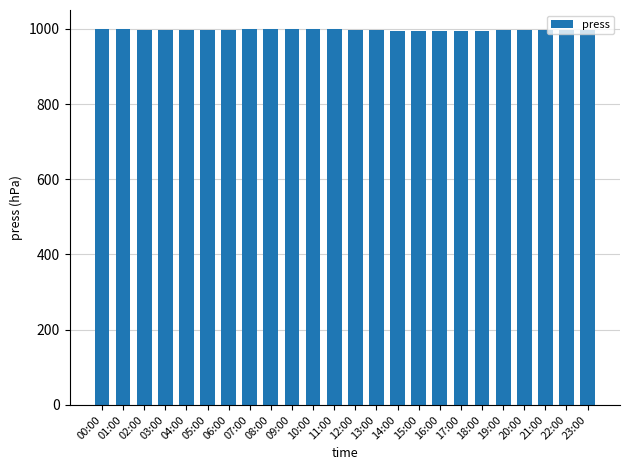

What is the ratio of the value at 21:00 to the value at 17:00?

1.0